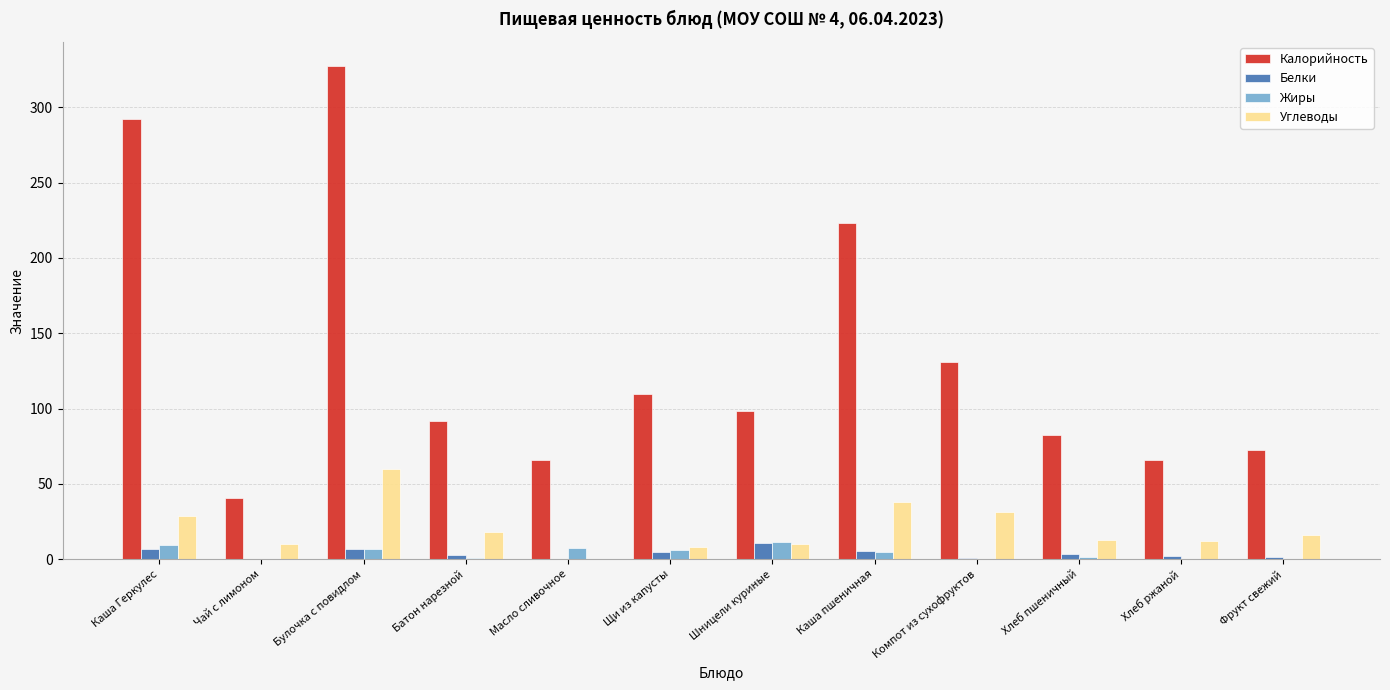

At which label is Калорийность closest to 184?

Каша пшеничная